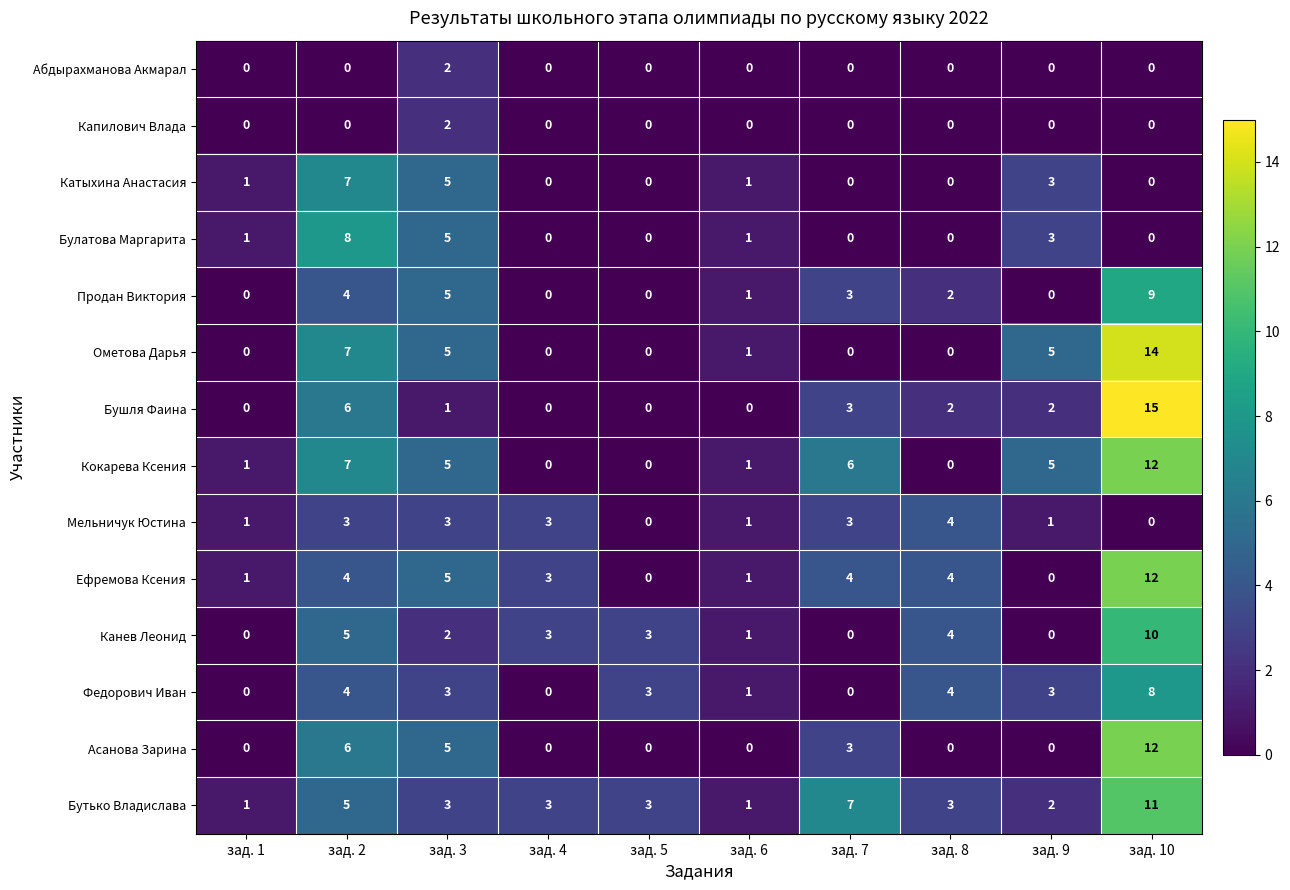

At which label does Федорович Иван reach its peak?

зад. 10